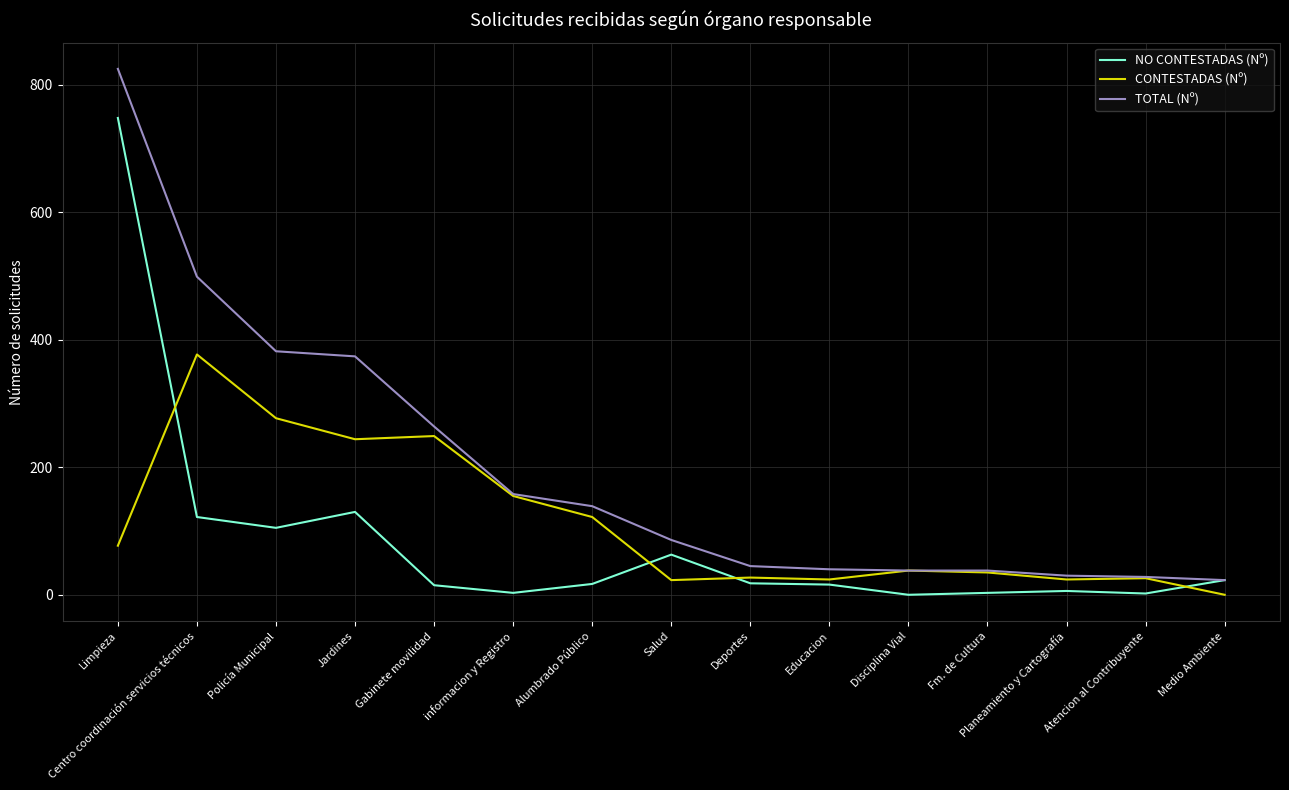

At which category does CONTESTADAS (Nº) reach its first local peak?

Centro coordinación servicios técnicos